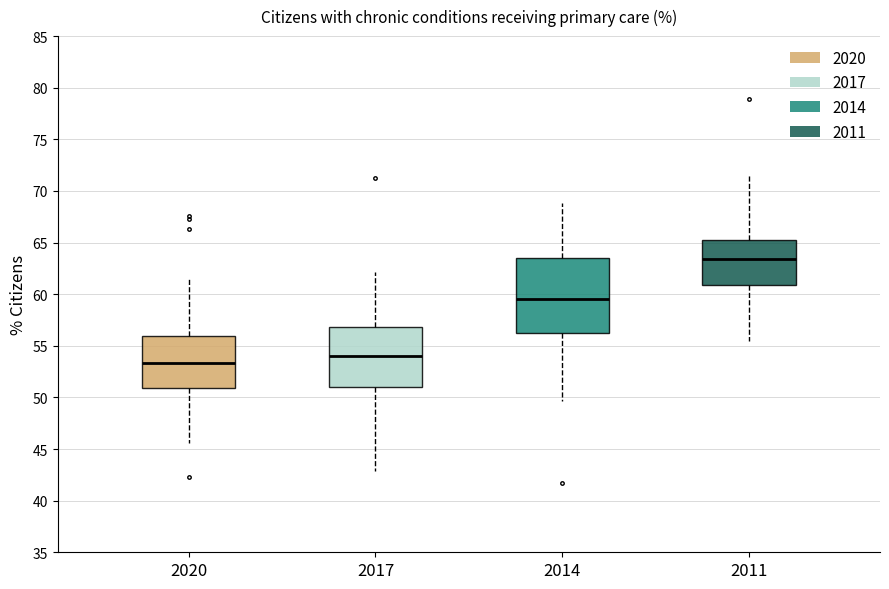

Reading left to right, transcribe this box plot: for each box, give where its median line is, the range the box spans, and where its two whiskers end, as read against the y-axis. The values are not printed on the chart, so give them approximately, as read against the axis.

2020: median 53.5, box 51.0 to 56.0, whiskers 45.5 to 61.5
2017: median 54.0, box 51.0 to 57.0, whiskers 43.0 to 62.0
2014: median 59.5, box 56.5 to 63.5, whiskers 49.5 to 69.0
2011: median 63.5, box 61.0 to 65.0, whiskers 55.5 to 71.5